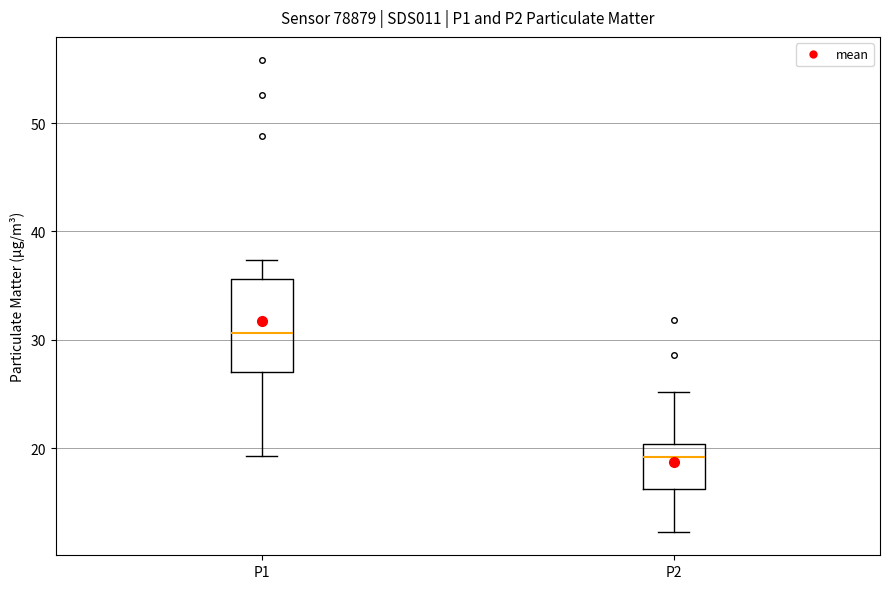

Reading left to right, read every box against the y-axis: the position of its median line, the range the box covers, and the ends of its whiskers. The values are not printed on the chart, so give them approximately, as read against the axis.

P1: median 31, box 27 to 36, whiskers 19 to 37
P2: median 19, box 16 to 20, whiskers 12 to 25